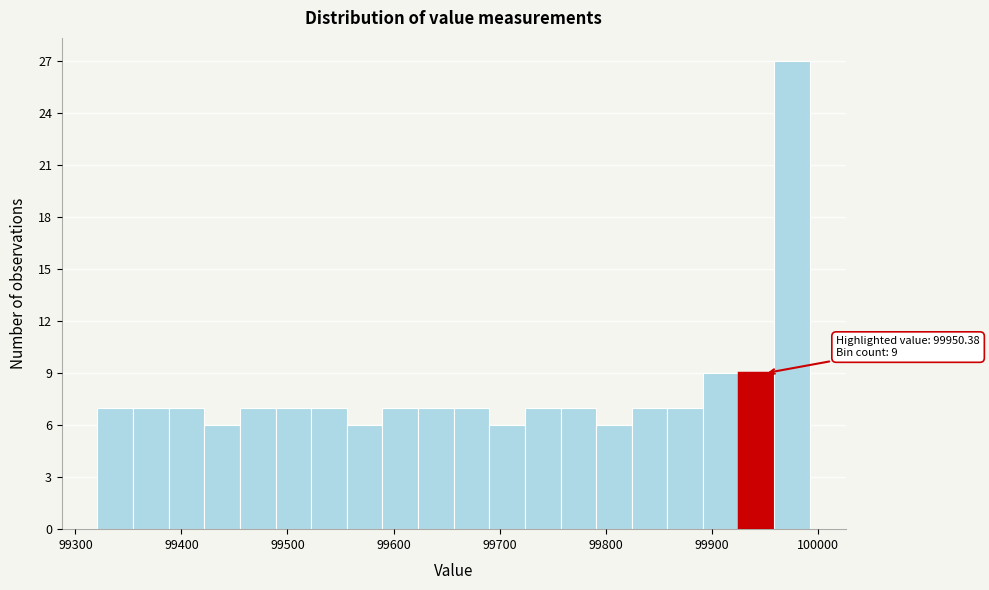

Read against the x-axis, roughly where is the centre of the tallest bar?

99980